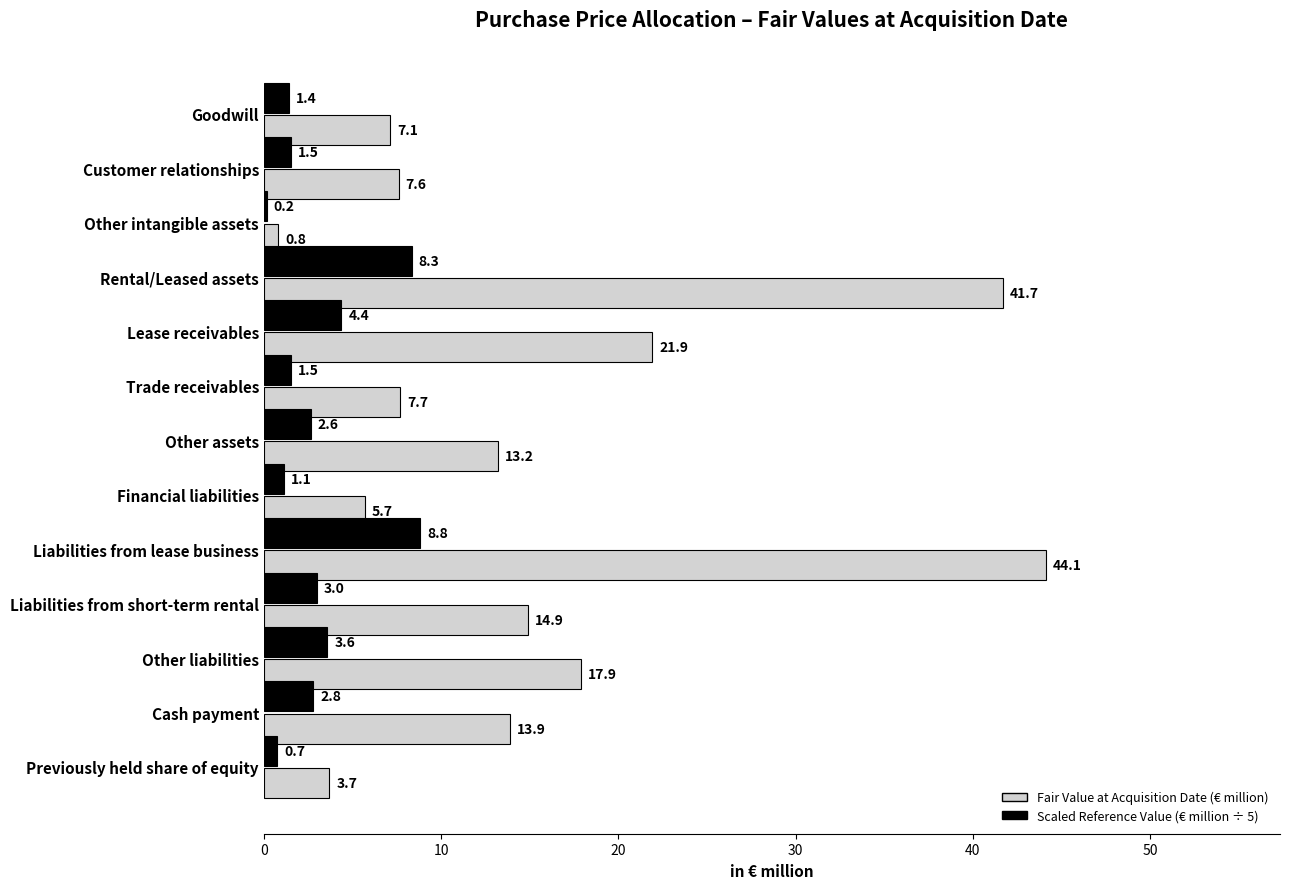

Is it true that Fair Value at Acquisition Date (€ million) equals 62.0 at Liabilities from lease business?

False